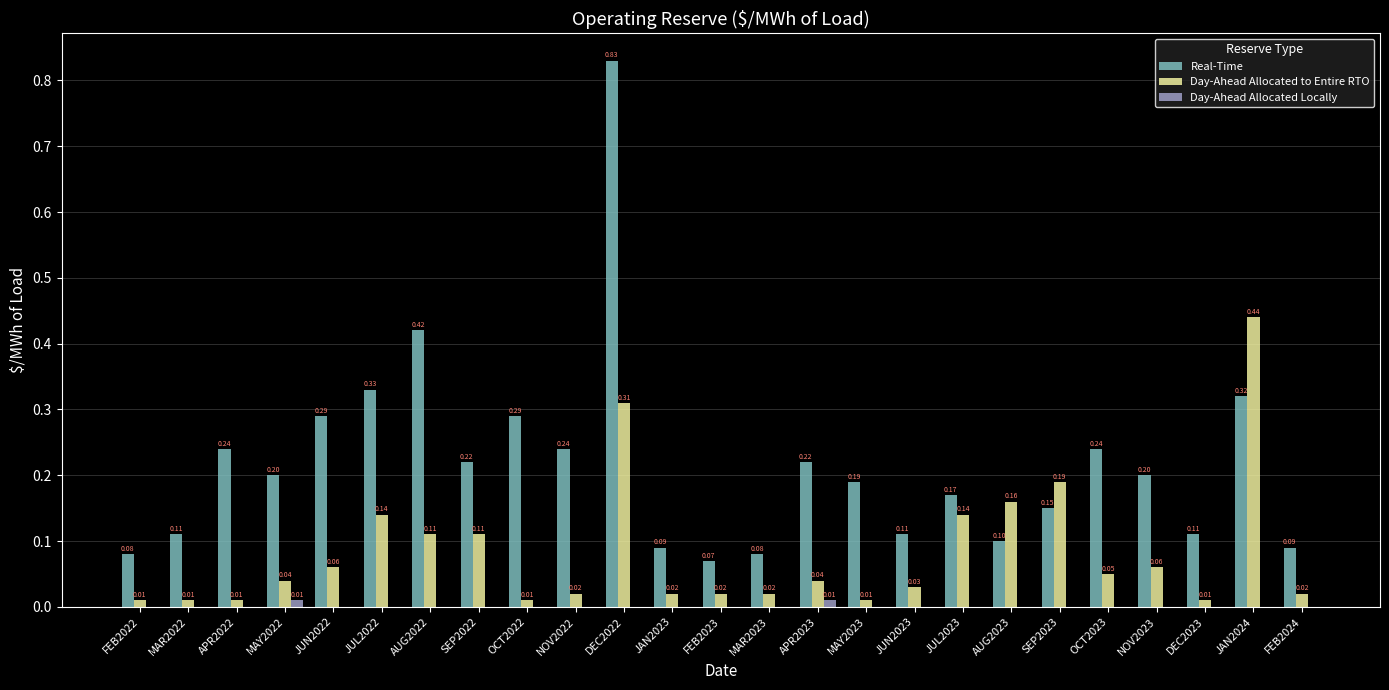

Count the number of categories in the chart.

25